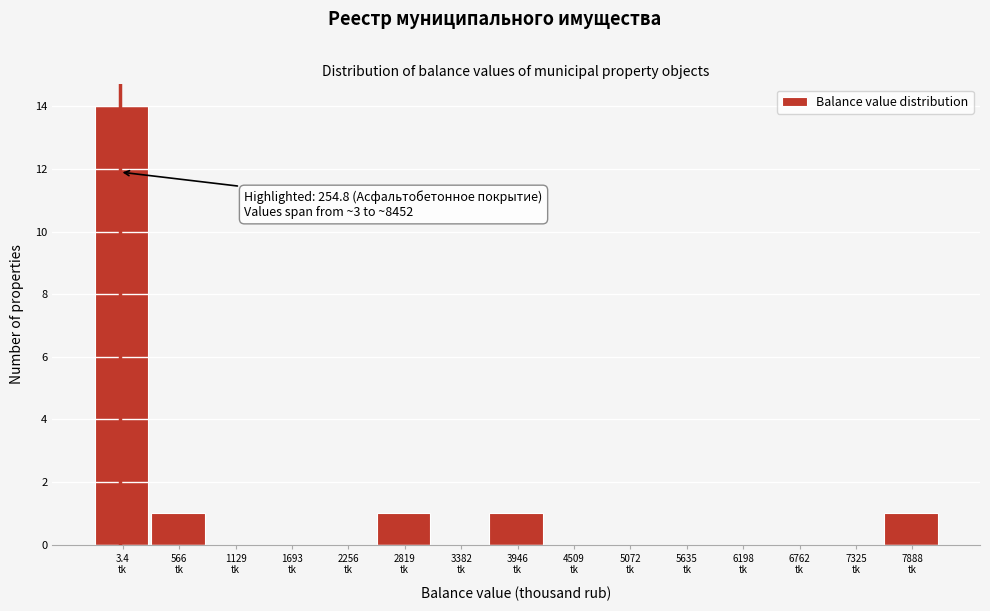

What is the greatest value displayed?

14